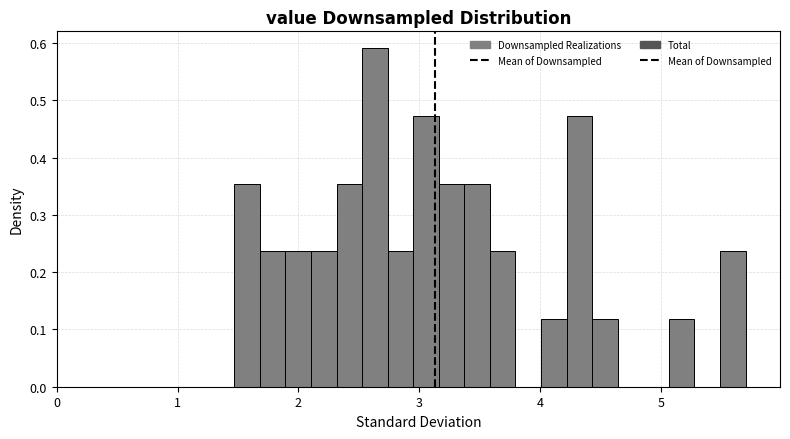

Read against the x-axis, roughly where is the centre of the tallest bar?

2.6